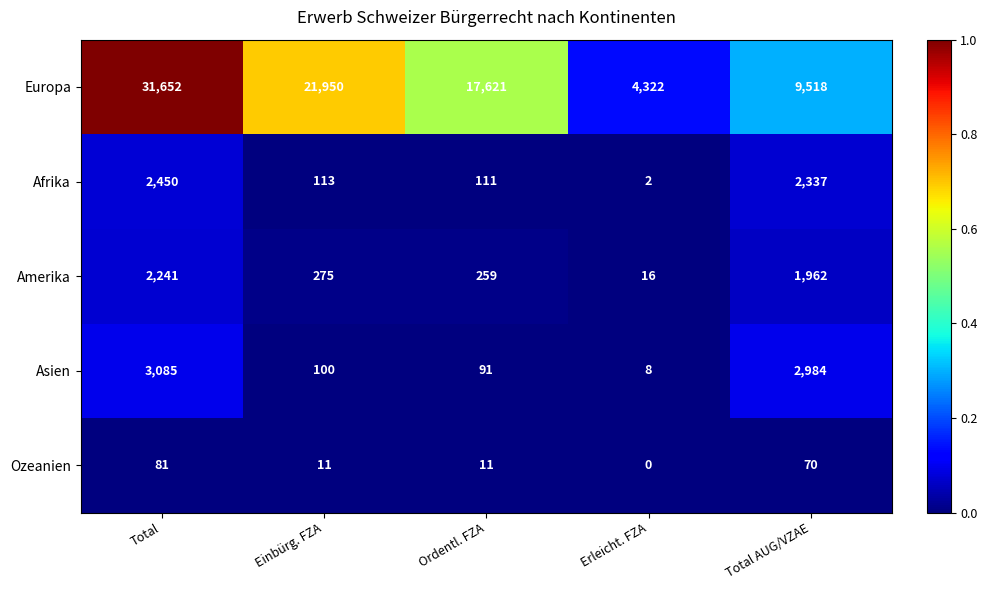

What is the maximum value shown in the chart?

31652